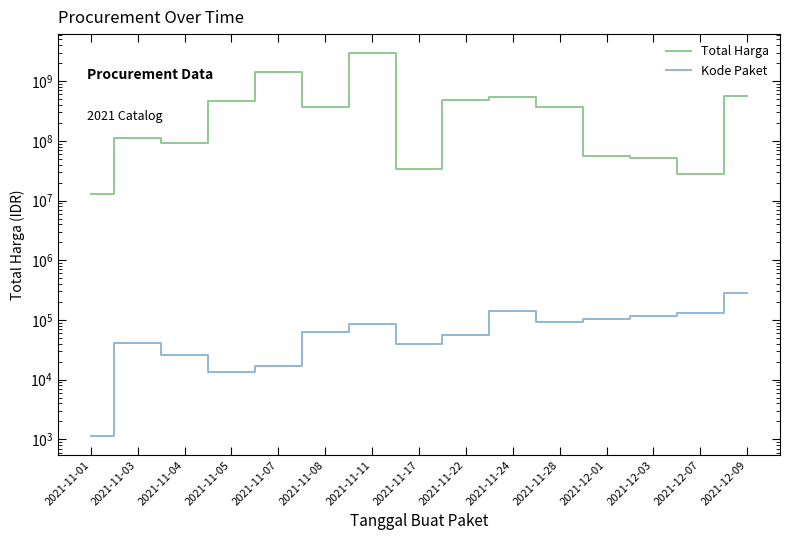

What are all the series names shown in the legend?

Total Harga, Kode Paket